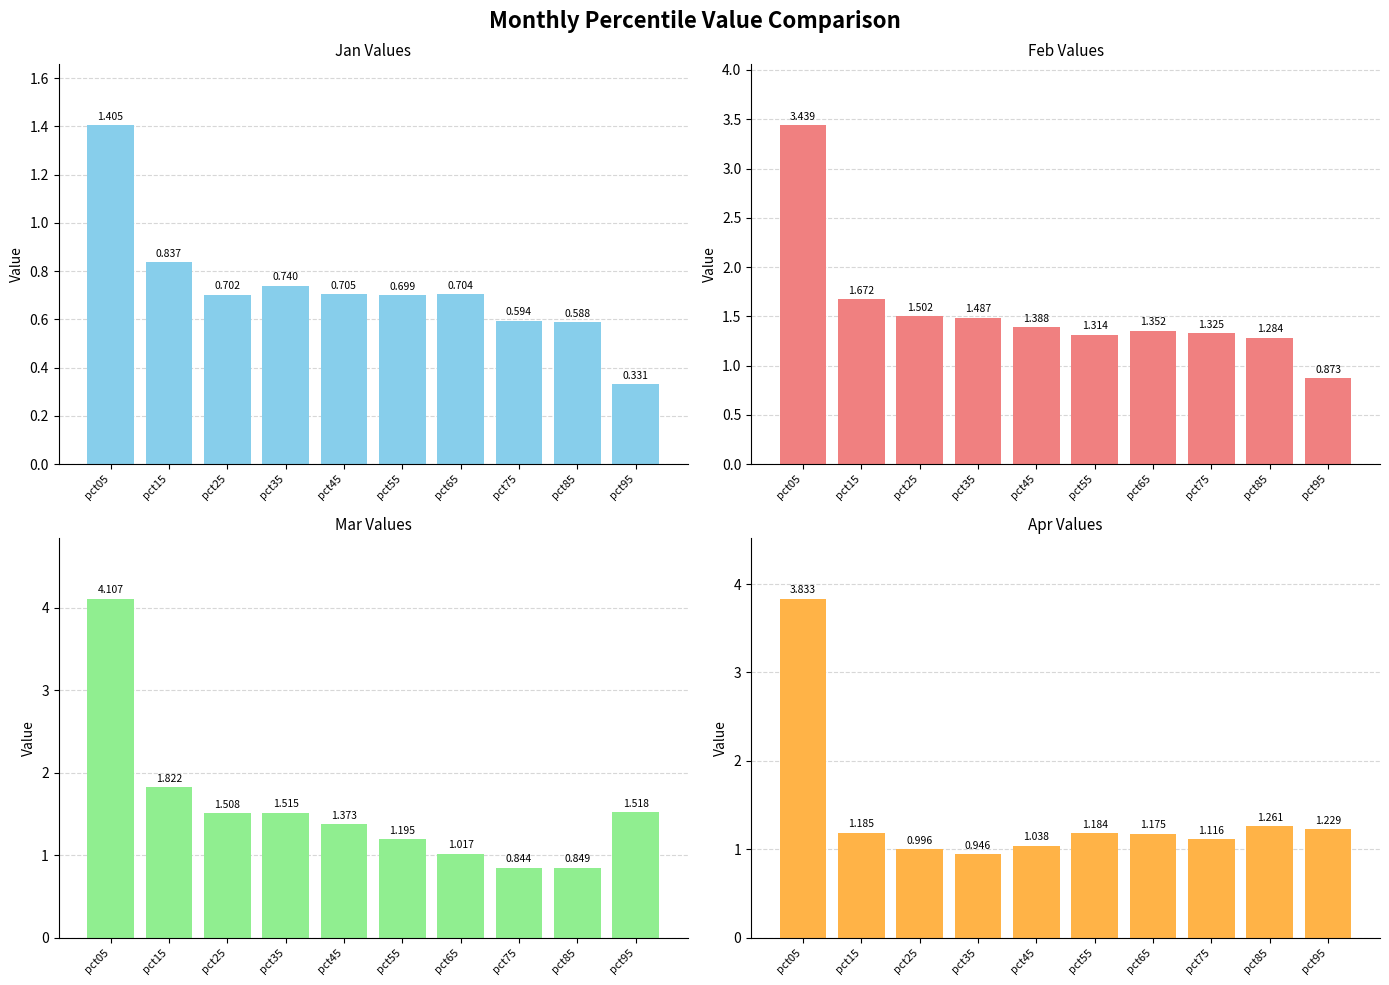

What is the value of the Mar bar at the 2nd from the left?

1.8